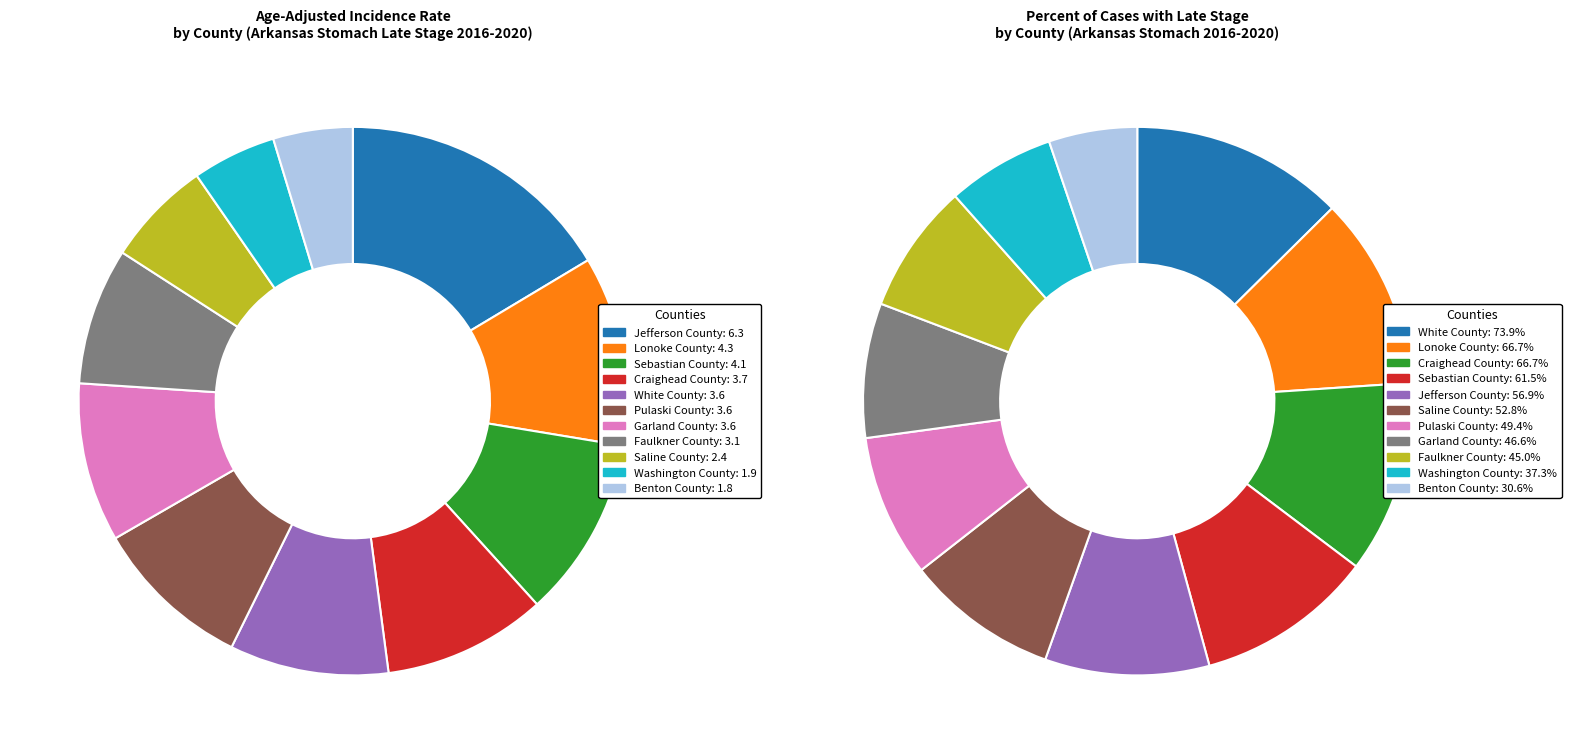

How many segments does this pie chart have?

11